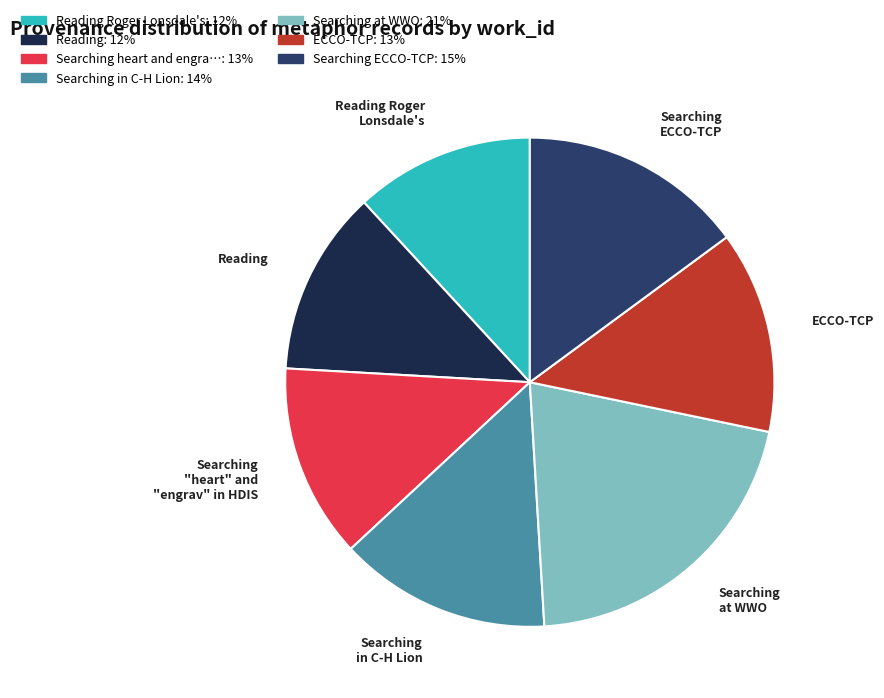

Is there a majority slice in this chart?

No